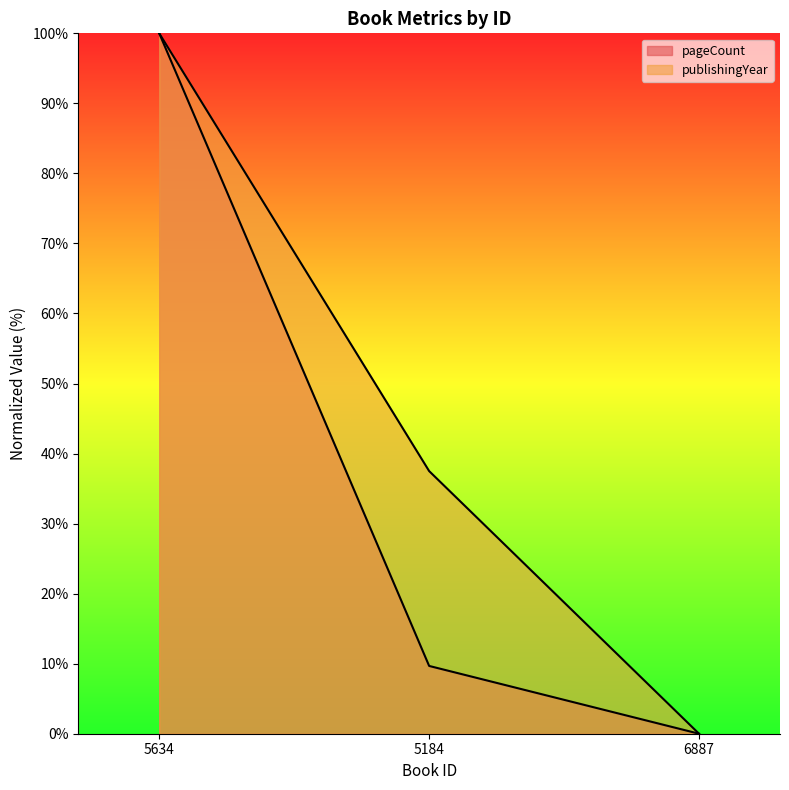

How many series are shown in this chart?

2